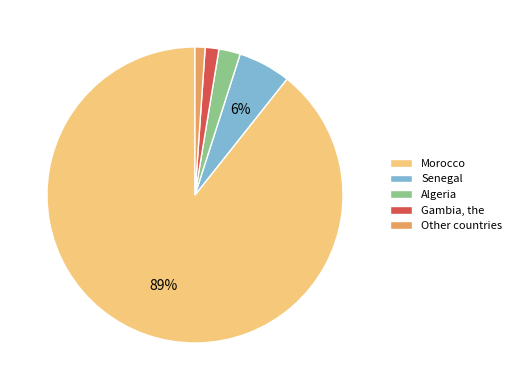

Do Morocco and Algeria together represent more than half of the pie?

Yes